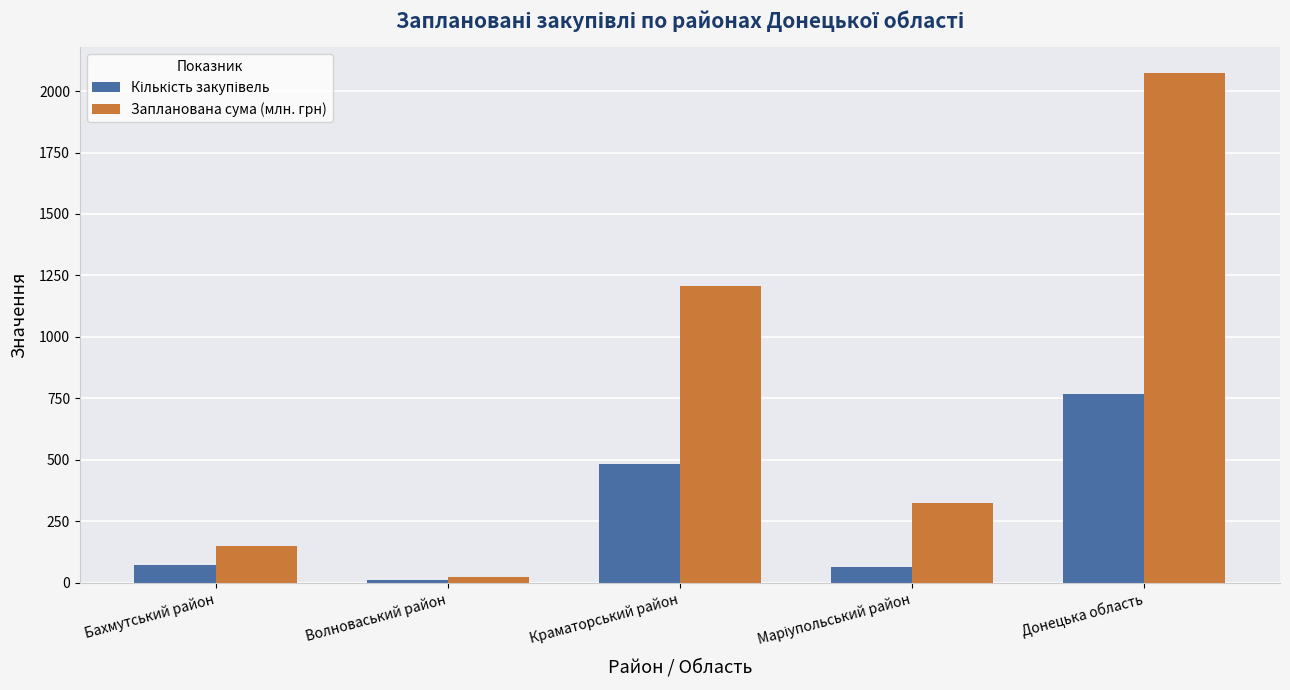

How many bars are there in total?

10